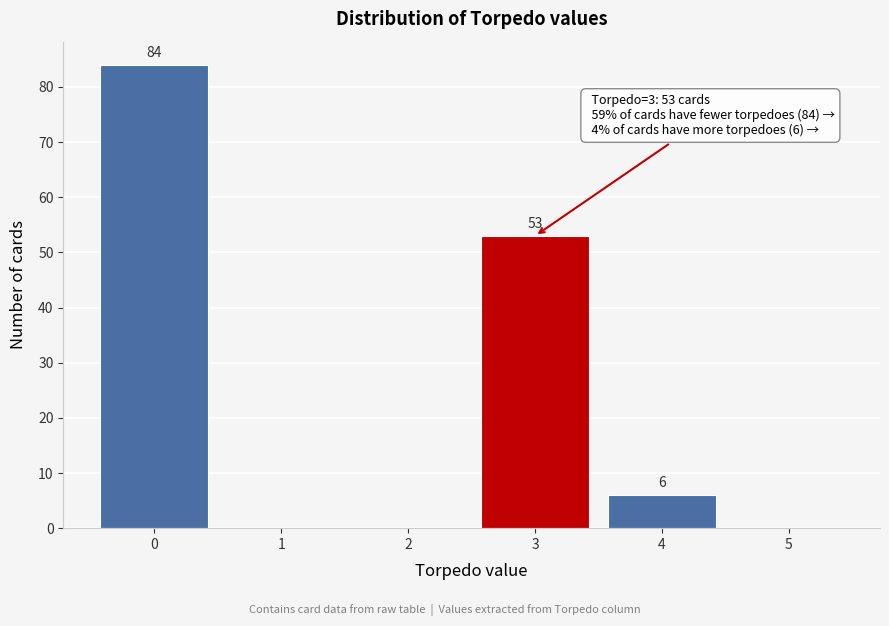

Reading left to right, list all the values displayed in this chart.

0=84	1=0	2=0	3=53	4=6	5=0